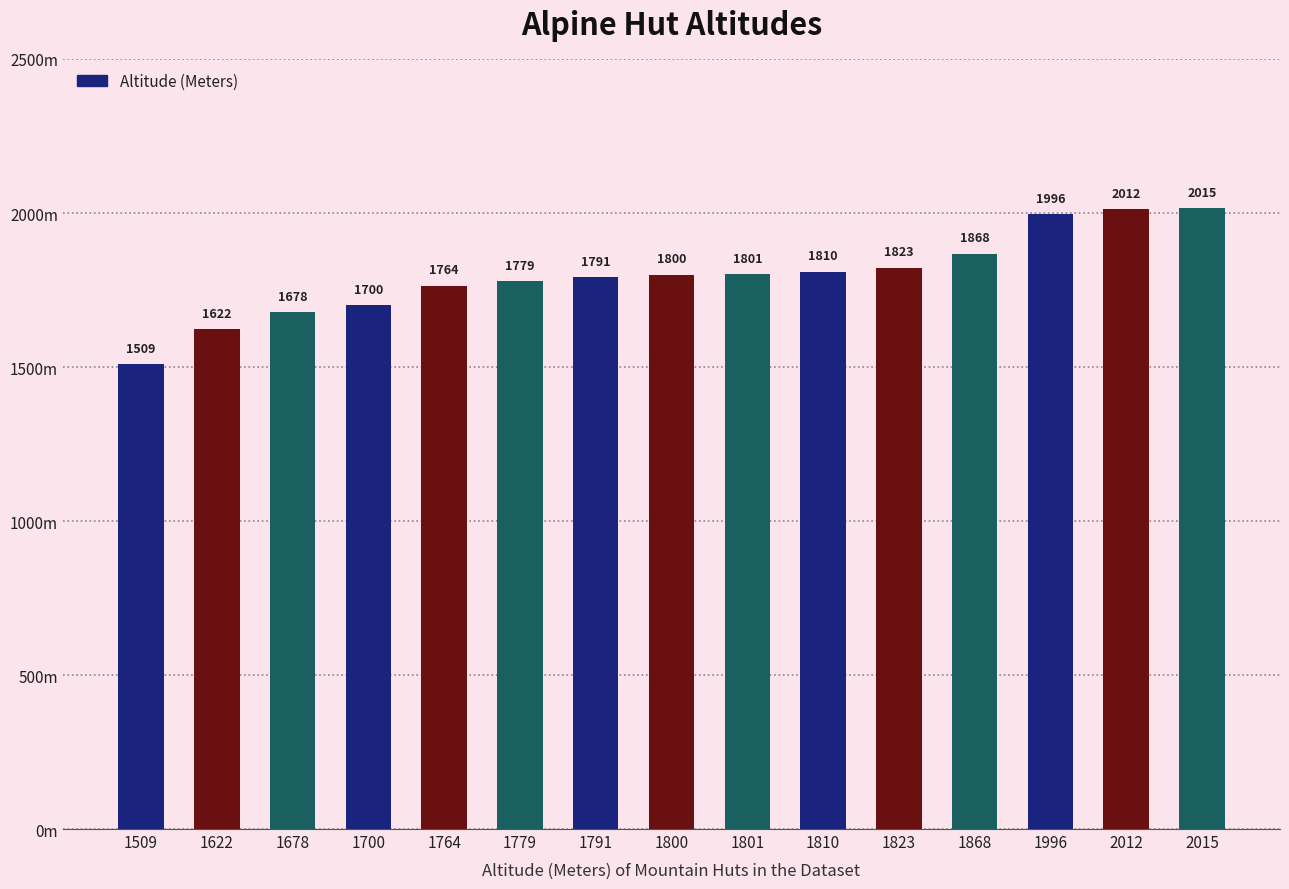

What is the value of the 10th bar from the left?

1810